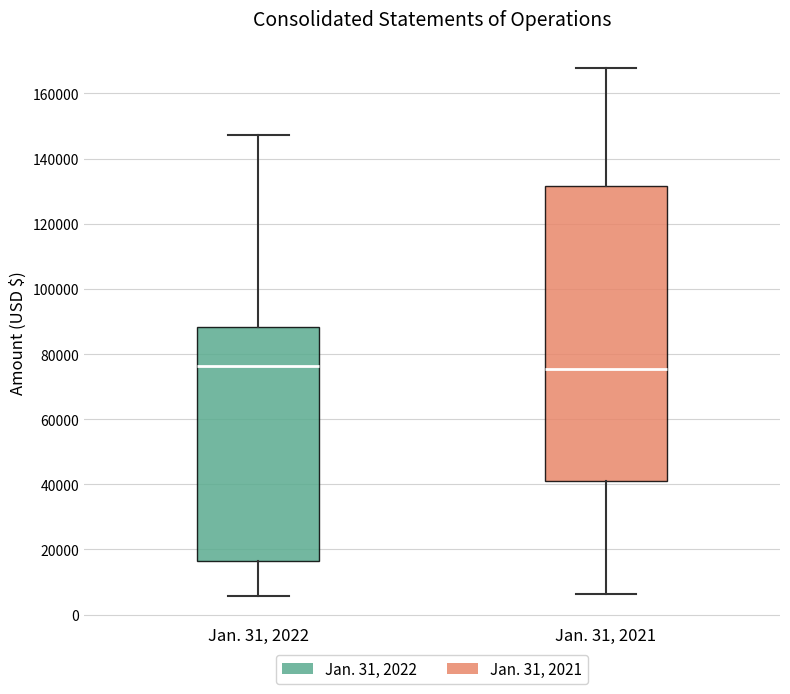

Reading left to right, read every box against the y-axis: the position of its median line, the range the box covers, and the ends of its whiskers. The values are not printed on the chart, so give them approximately, as read against the axis.

Jan. 31, 2022: median 76000, box 16000 to 88000, whiskers 6000 to 148000
Jan. 31, 2021: median 76000, box 40000 to 132000, whiskers 6000 to 168000